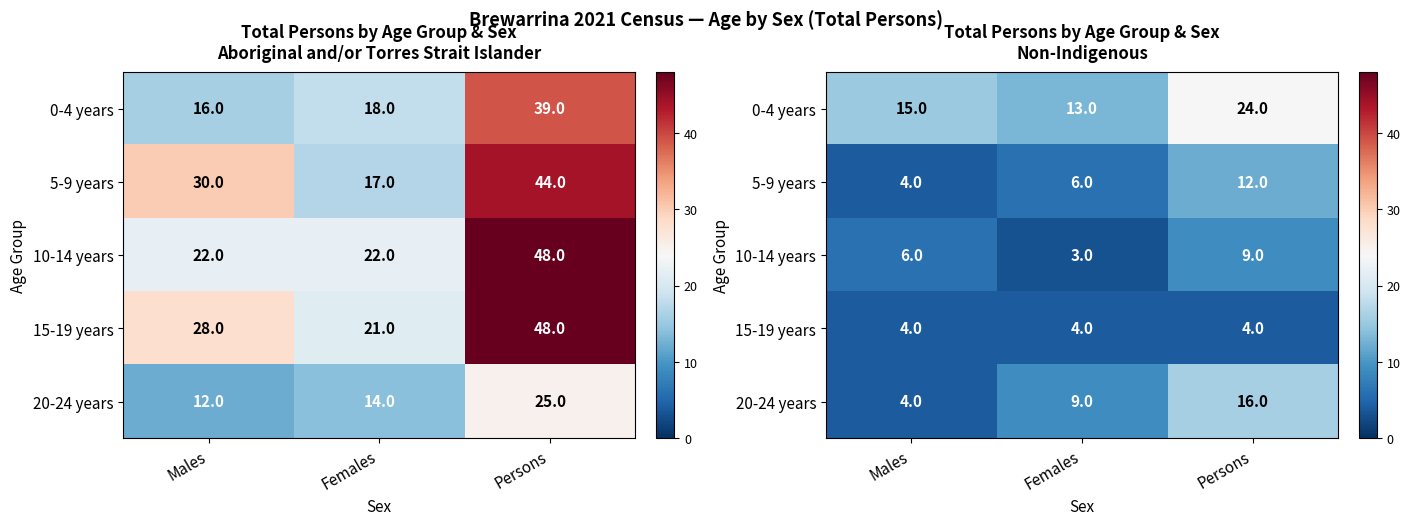

At how many categories does at least one series exceed 19?

1